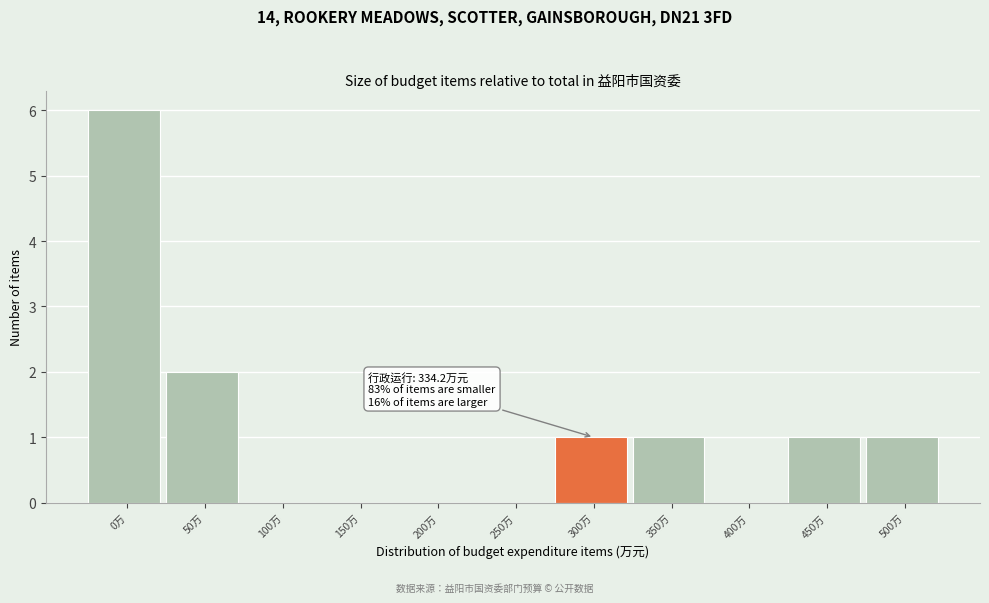

Reading right to left, transcribe all the data shown in this chart.

500万=1	450万=1	400万=0	350万=1	300万=1	250万=0	200万=0	150万=0	100万=0	50万=2	0万=6